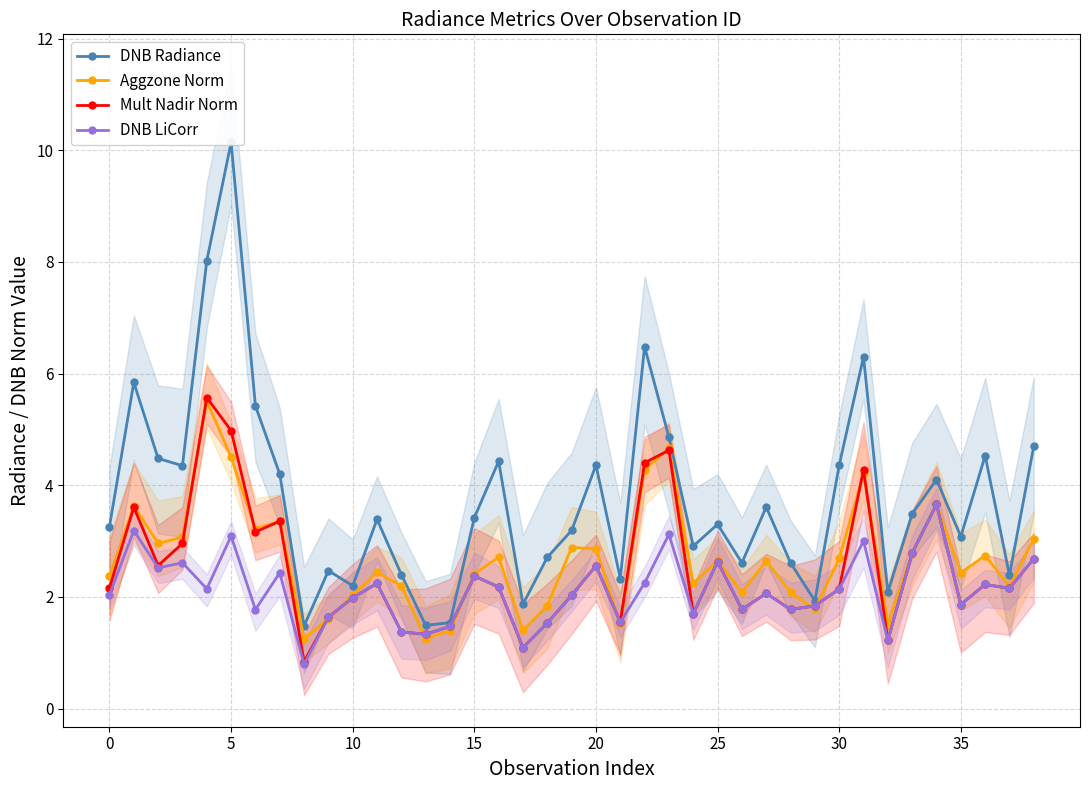

Is it true that DNB LiCorr equals 3.8 at 25?

False